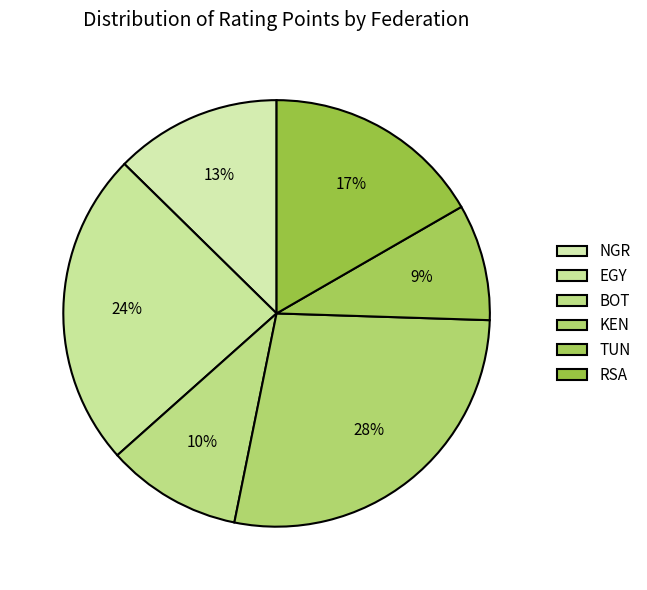

What is the change in value from EGY to BOT?

-2311